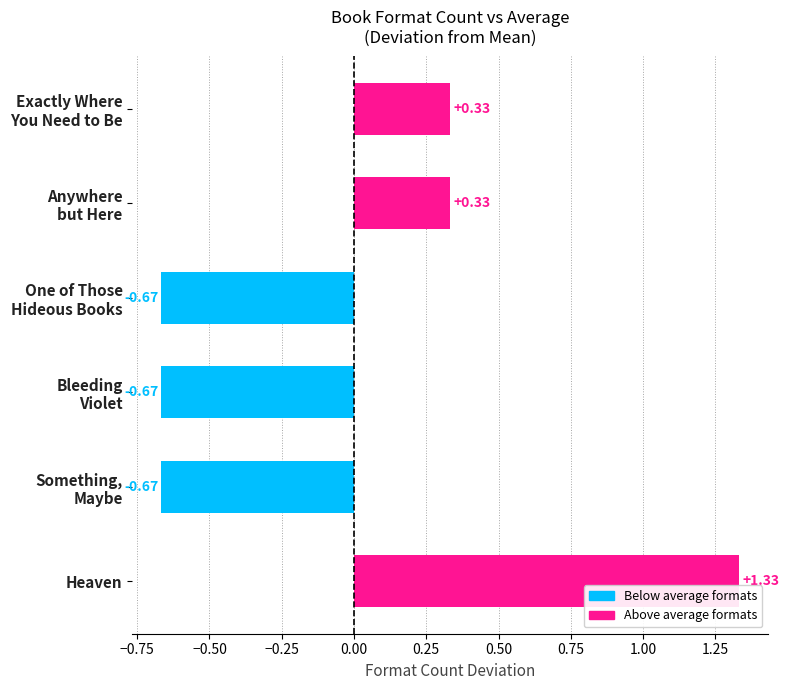

Count the number of values greater than 0.

3